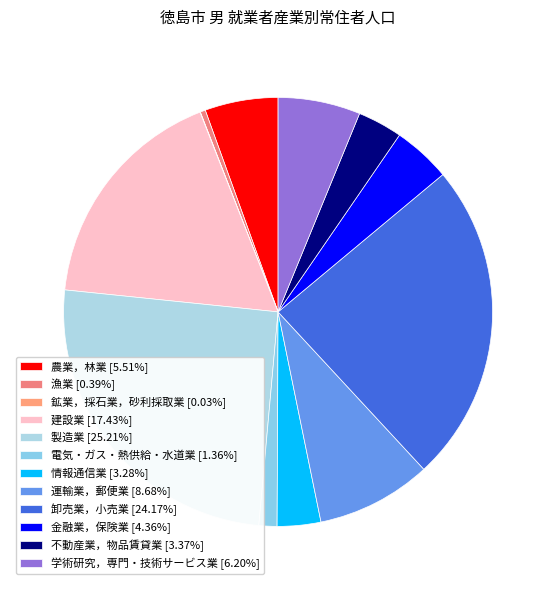

Is it true that 学術研究，専門・技術サービス業 is 1% of the pie?

False